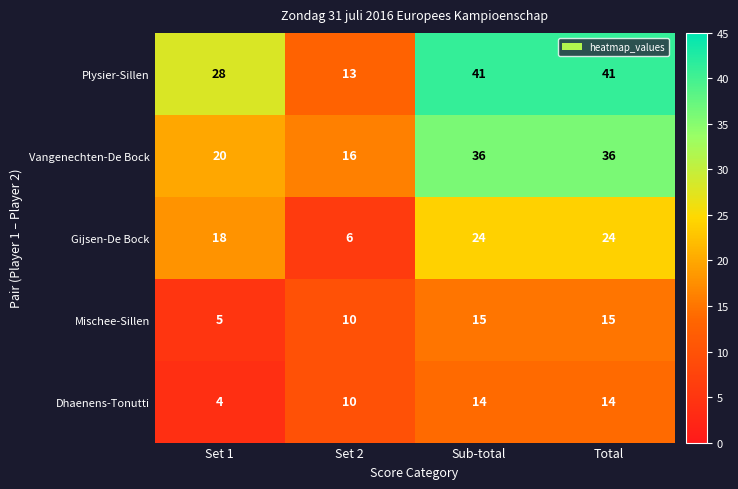

What is the approximate value of Mischee-Sillen at Total?

15